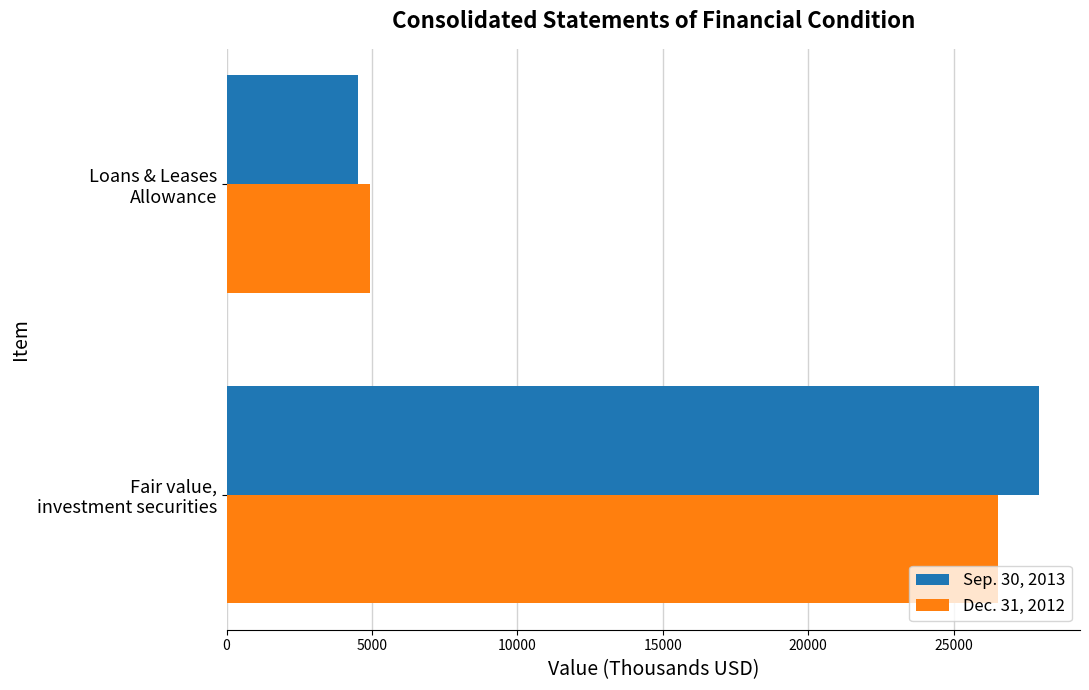

How many Dec. 31, 2012 values are between 4919 and 26525?

2